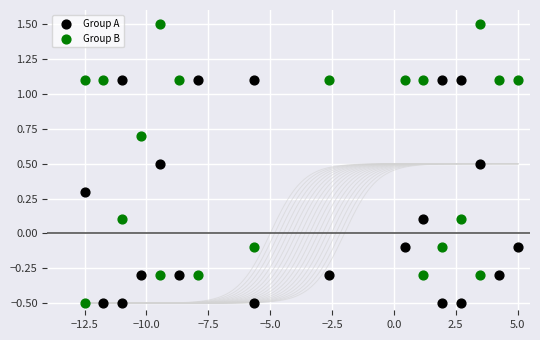

Which series has the largest Y range (max minus min)?

Group B